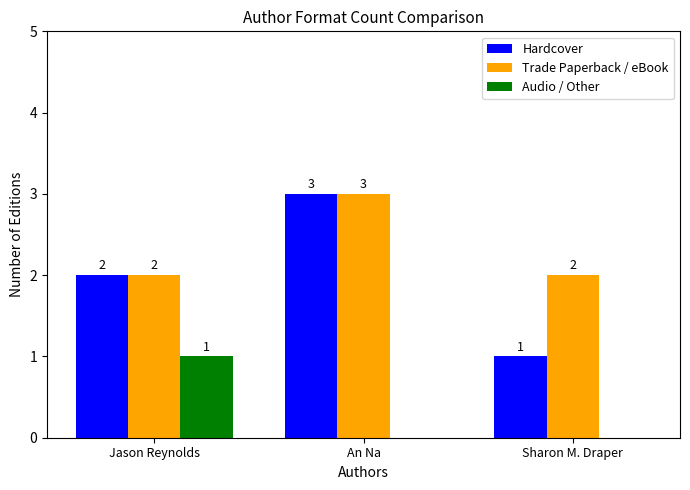

How many Hardcover values are between 1 and 3?

3